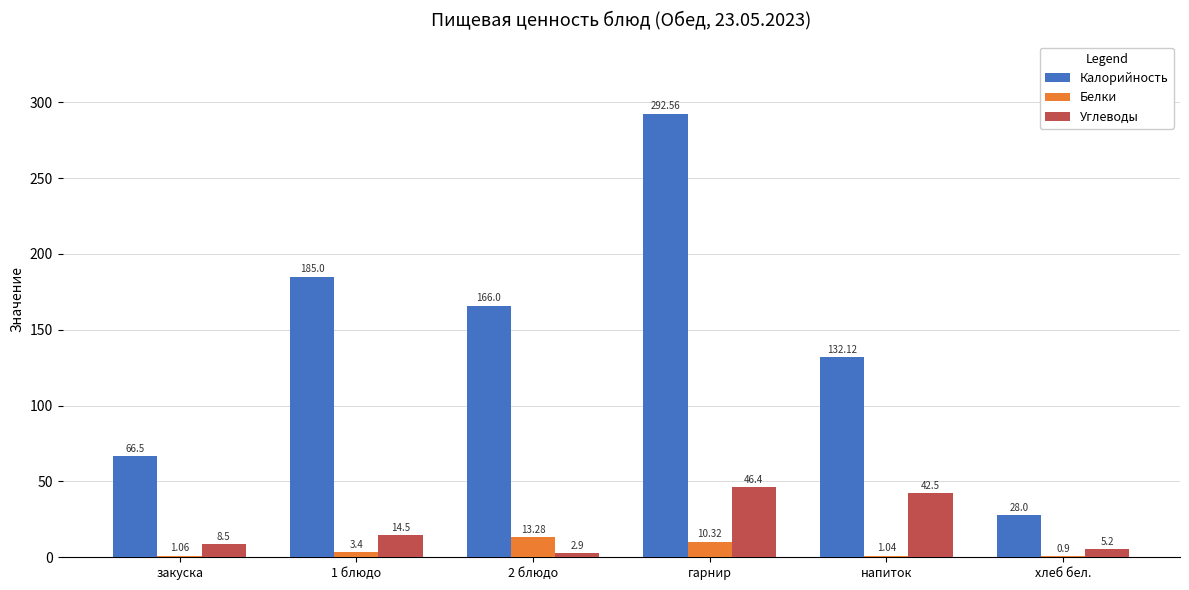

What are all the series names shown in the legend?

Калорийность, Белки, Углеводы